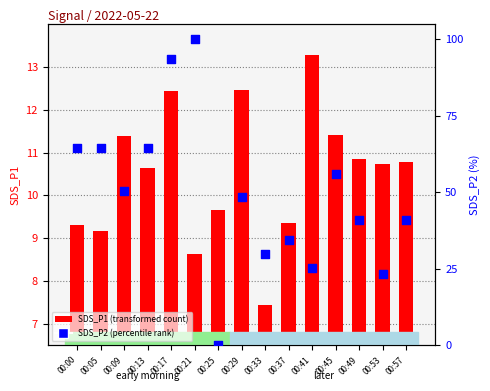

Which series reaches the maximum Y coordinate?

SDS_P2 (percentile rank)